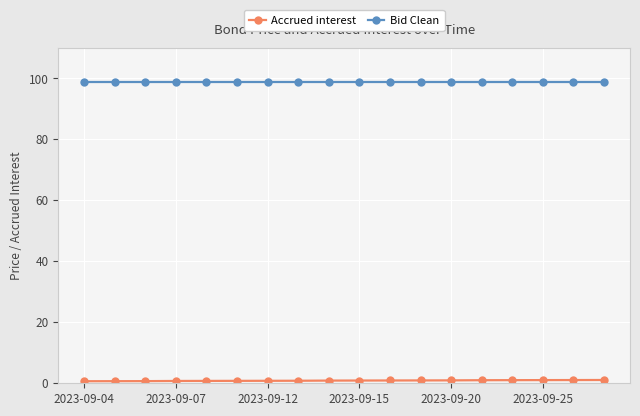

At how many categories does at least one series exceed 73?

18